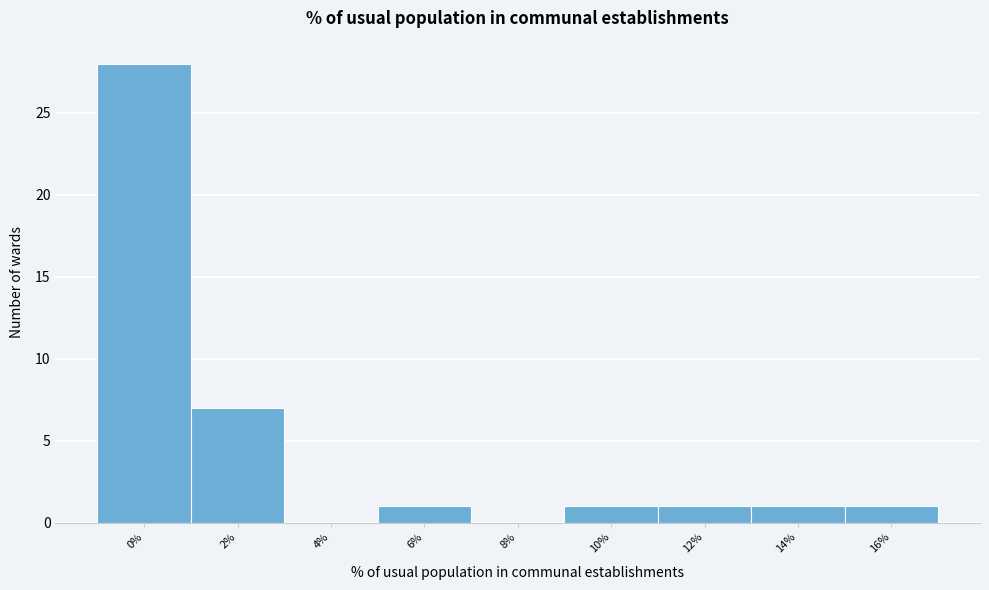

Reading left to right, what are all the values shown in this chart?

0%=28	2%=7	4%=0	6%=1	8%=0	10%=1	12%=1	14%=1	16%=1